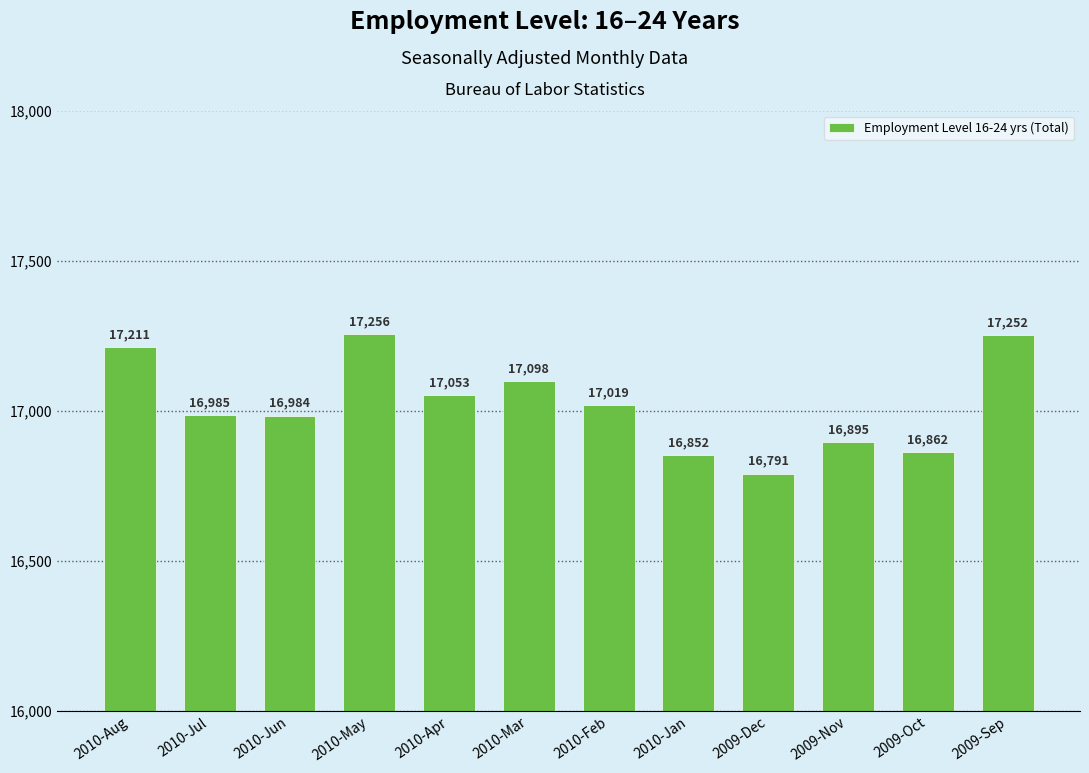

Rank the categories by value from lowest to highest.

2009-Dec, 2010-Jan, 2009-Oct, 2009-Nov, 2010-Jun, 2010-Jul, 2010-Feb, 2010-Apr, 2010-Mar, 2010-Aug, 2009-Sep, 2010-May